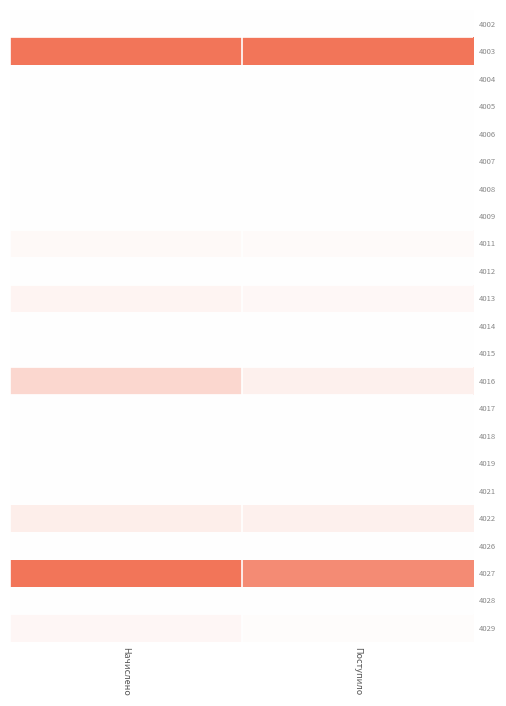

What is the difference between the highest and lowest values at Поступило?

14351244